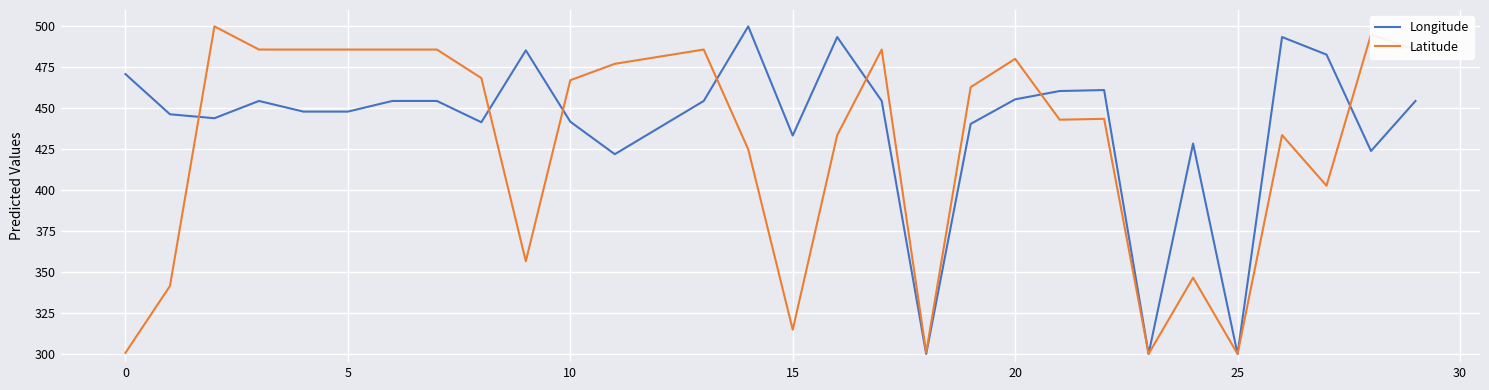

What is the sum of all Longitude values?

13185.7